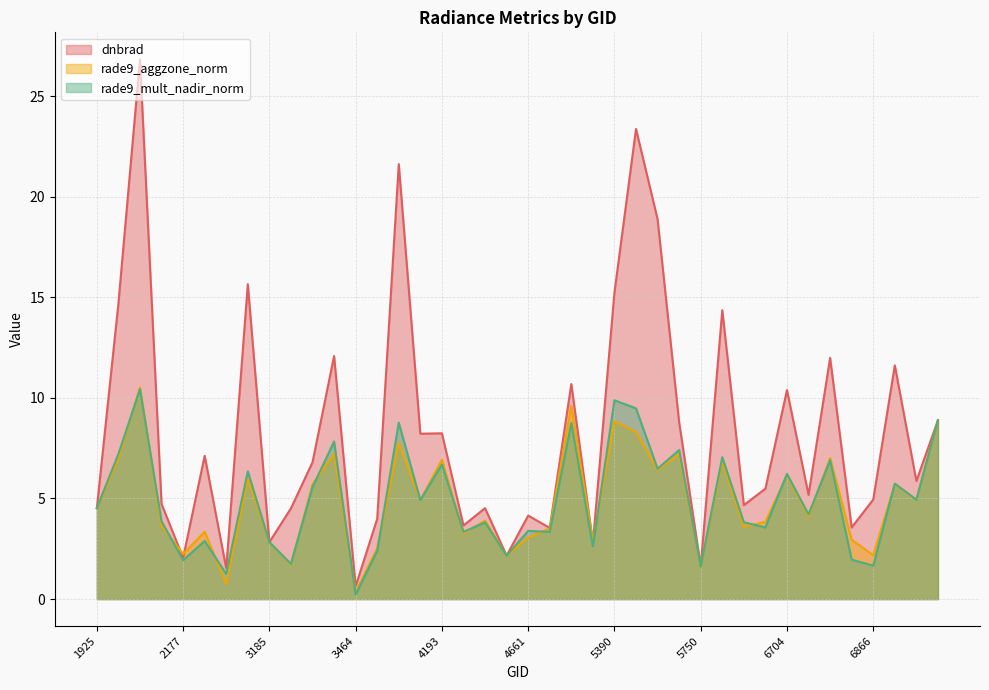

Count the number of data series in this chart.

3